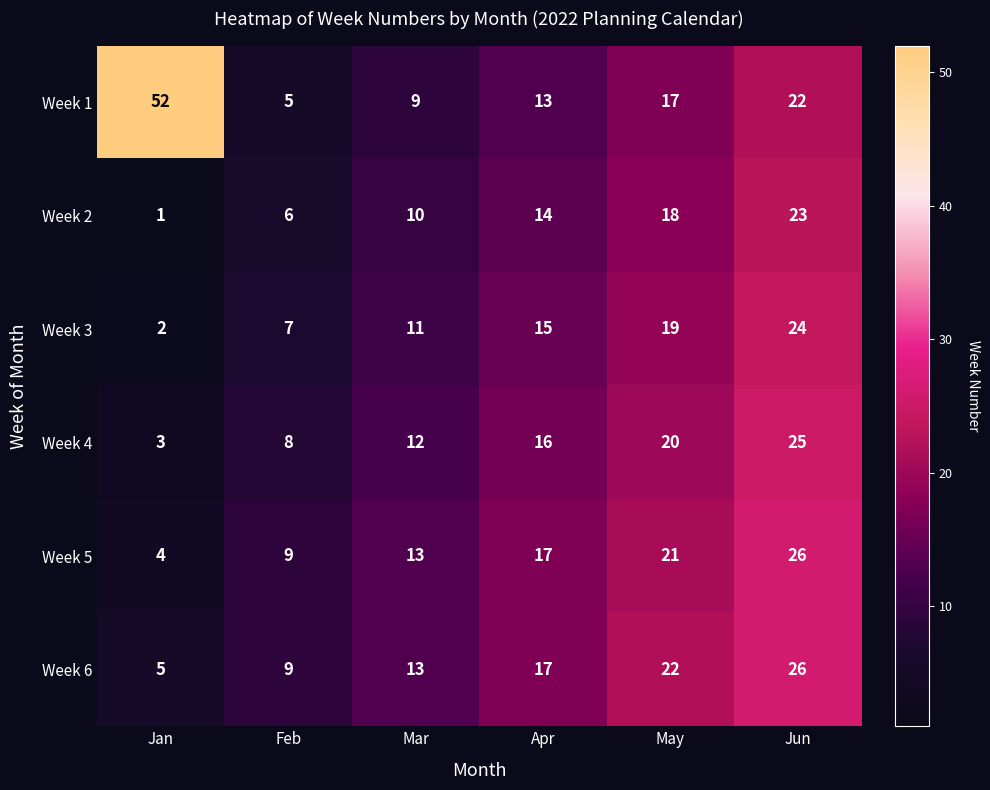

Where is Week 5 nearest to the value 15?

Mar